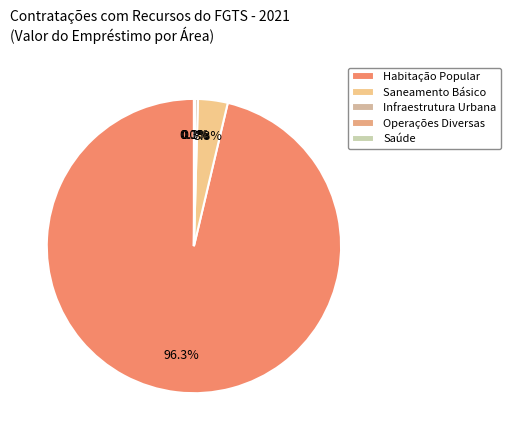

What is the total percentage of Operações Diversas and Habitação Popular?

96.4%